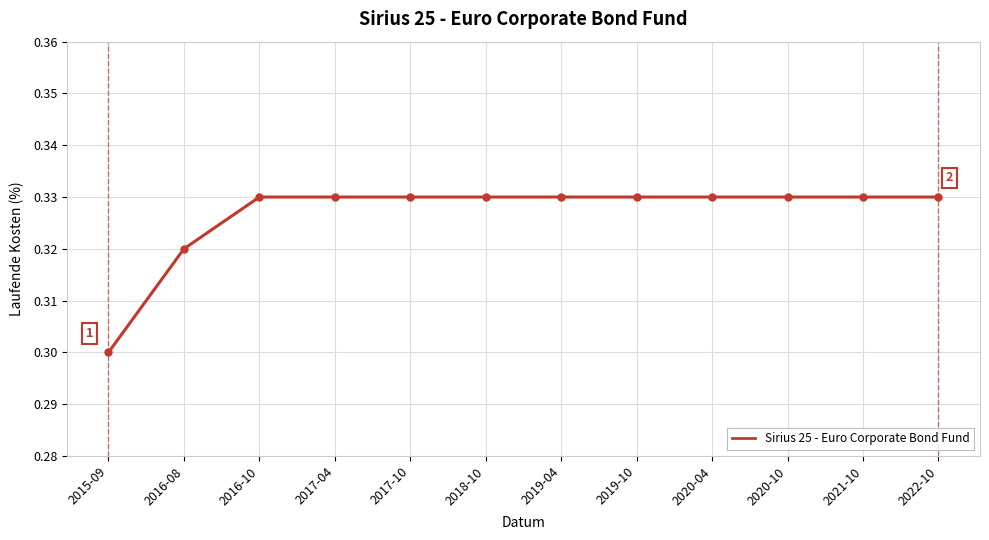

What position from the left is 2017-10?

5